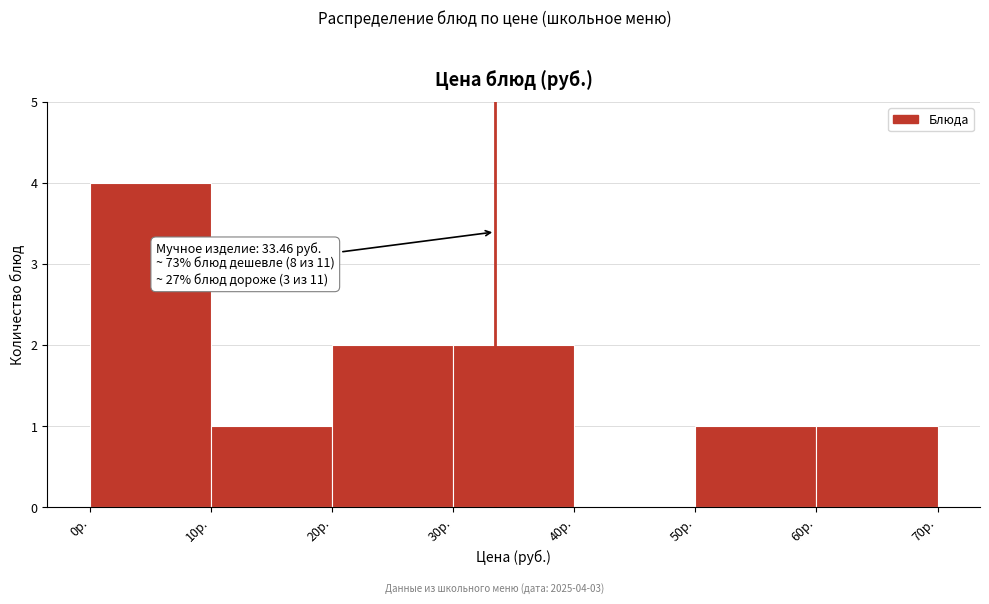

Which range on the x-axis has the tallest bar?

0 to 10